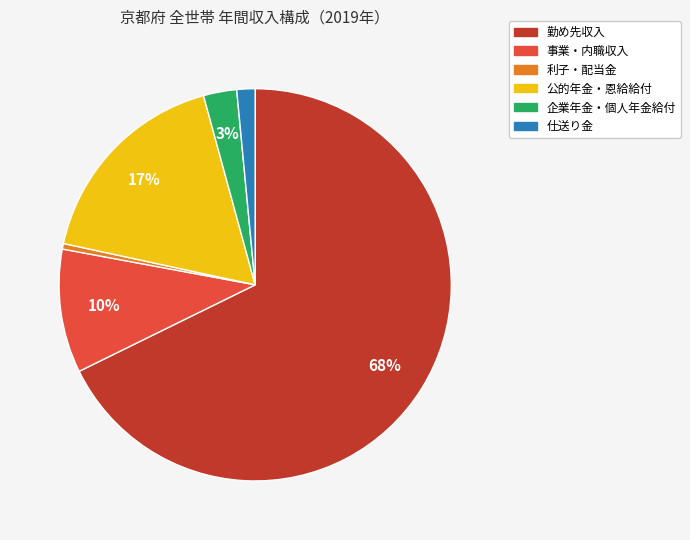

To the nearest percent, what percentage of the pie is 仕送り金?

2%